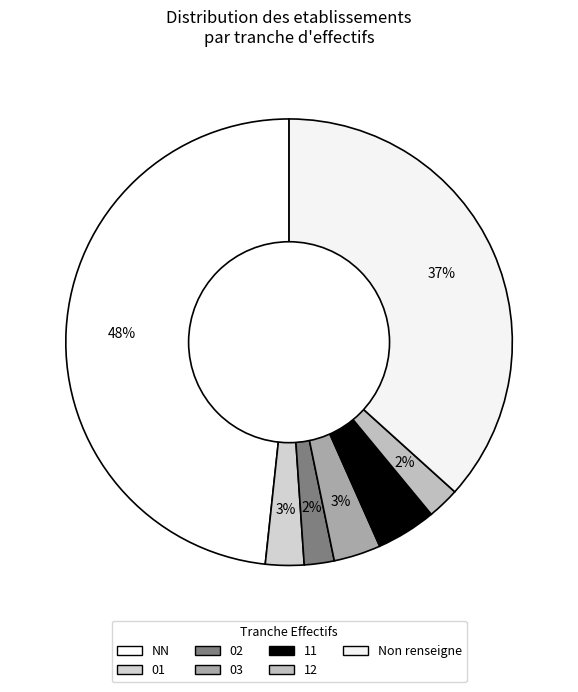

Count the number of slices in the pie.

7